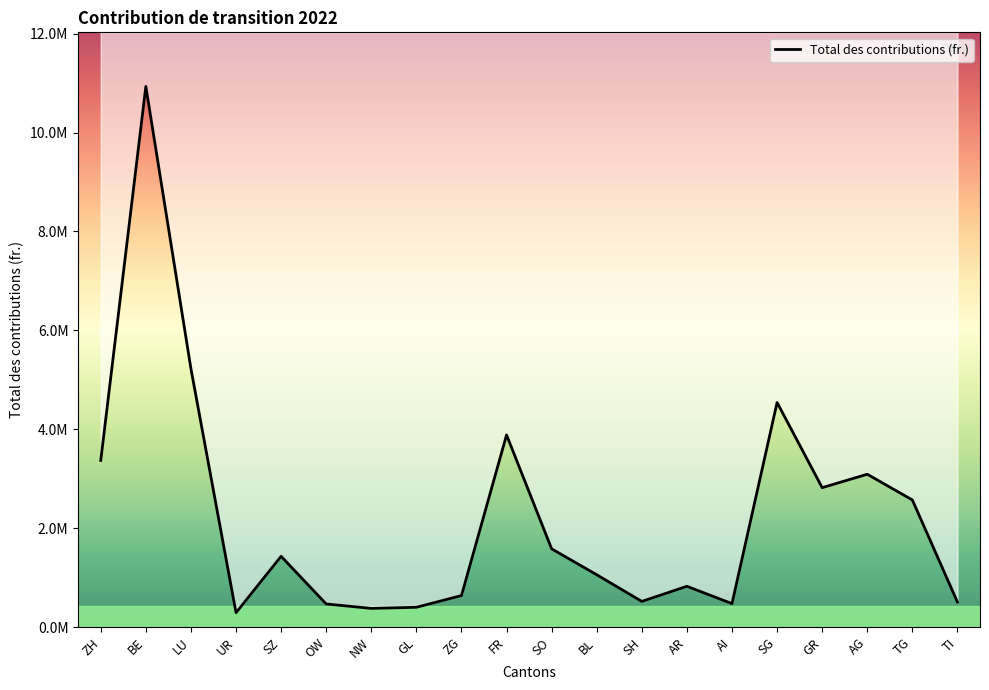

How many data points are above 1433112?

10